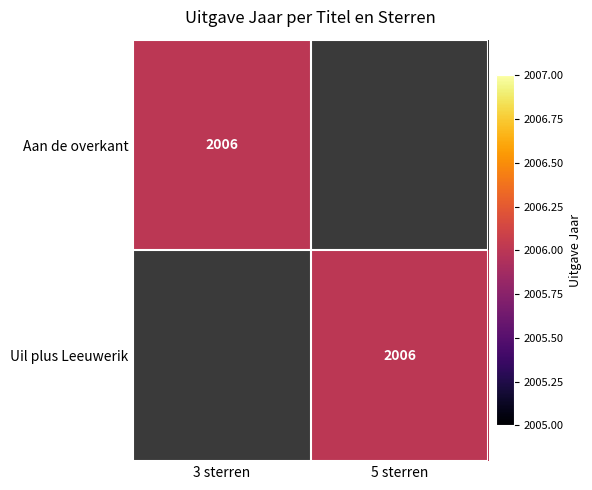

The Uil plus Leeuwerik series shows 861 at 5 sterren. True or false?

False